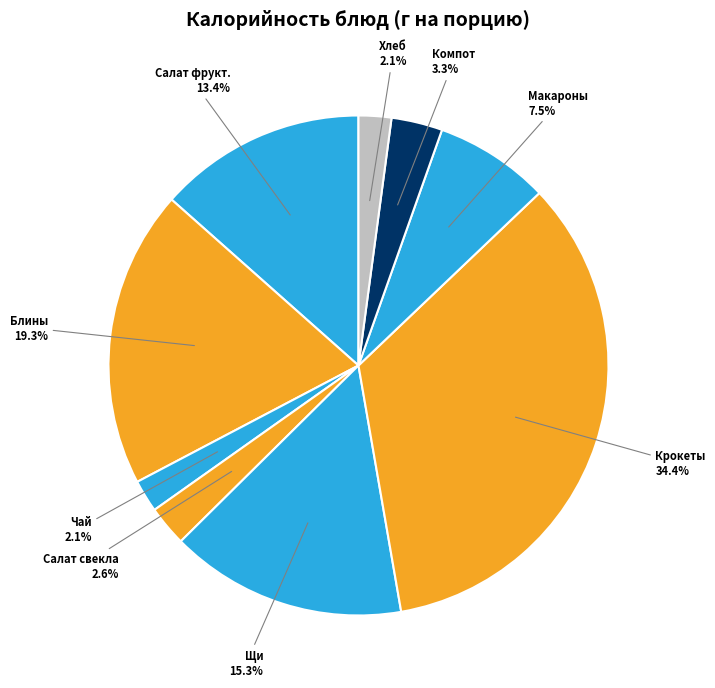

Is Салат фрукт. the majority of the pie?

No